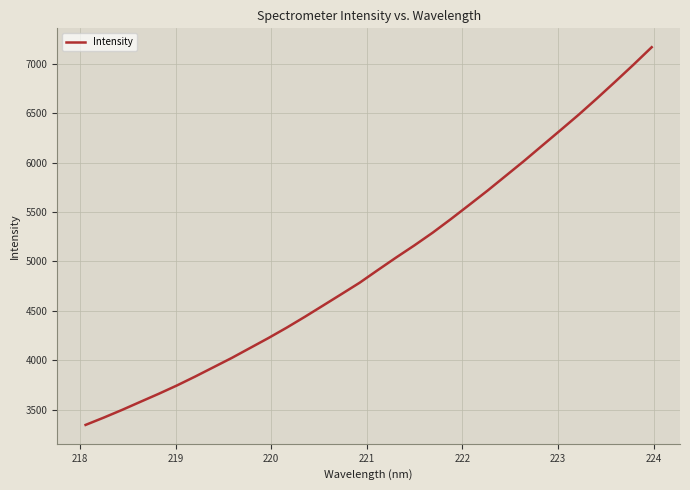

What is the difference between the maximum and minimum values?

3826.6